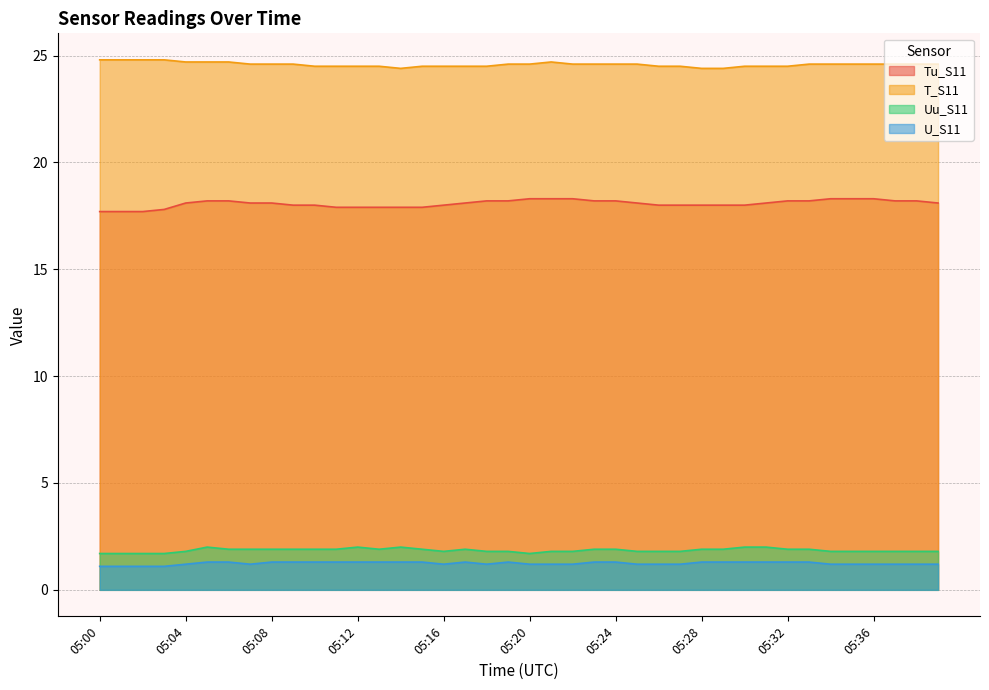

How many Tu_S11 values are between 18 and 19?

31